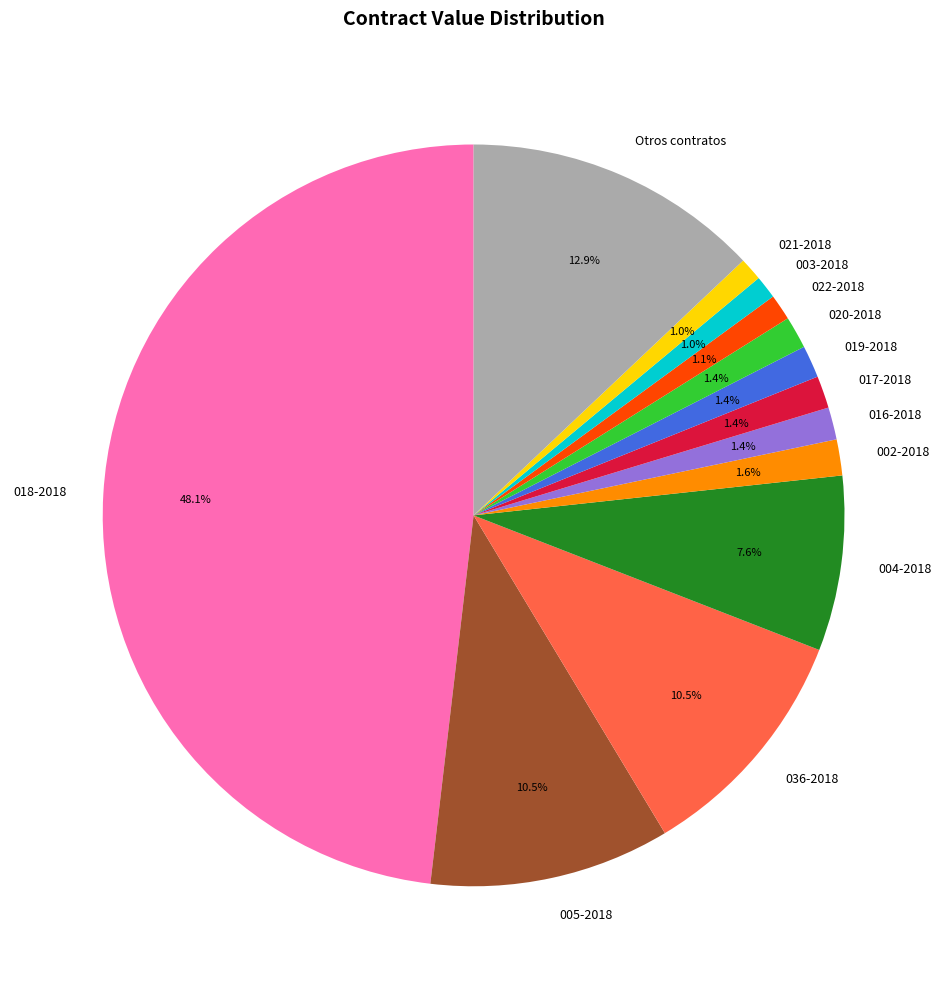

Does any single category account for the majority?

No